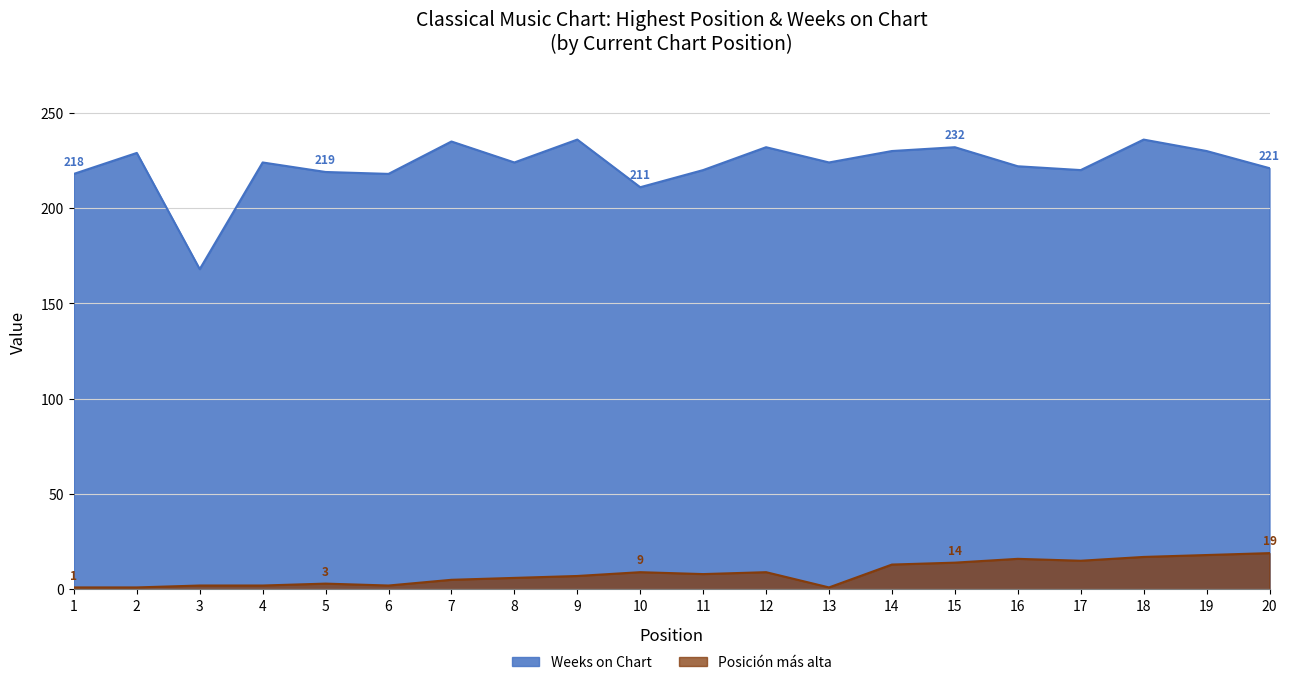

Which category has the highest value in the Posición más alta series?

20